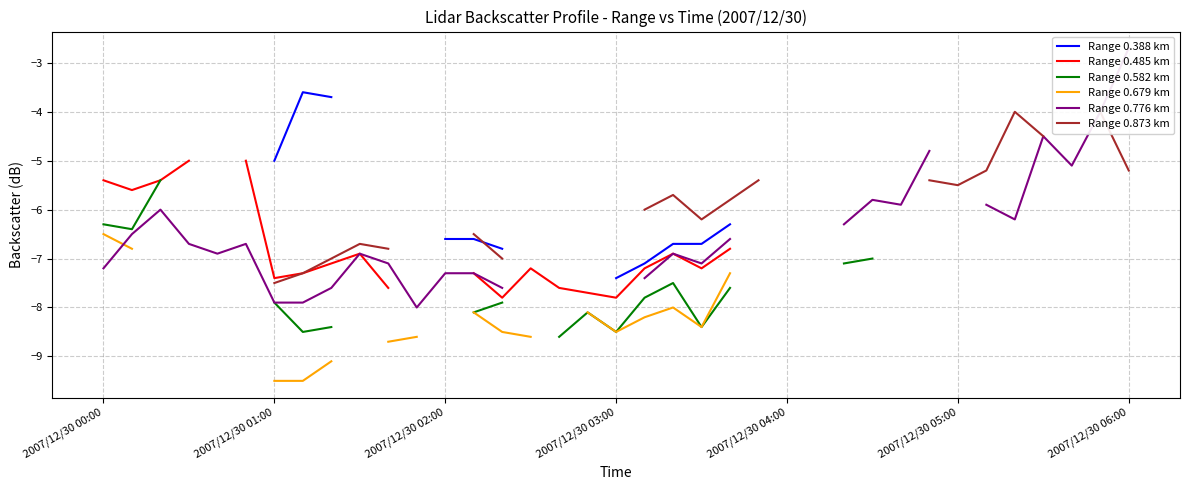

True or false: Range 0.485 km and Range 0.582 km intersect in this chart.

False